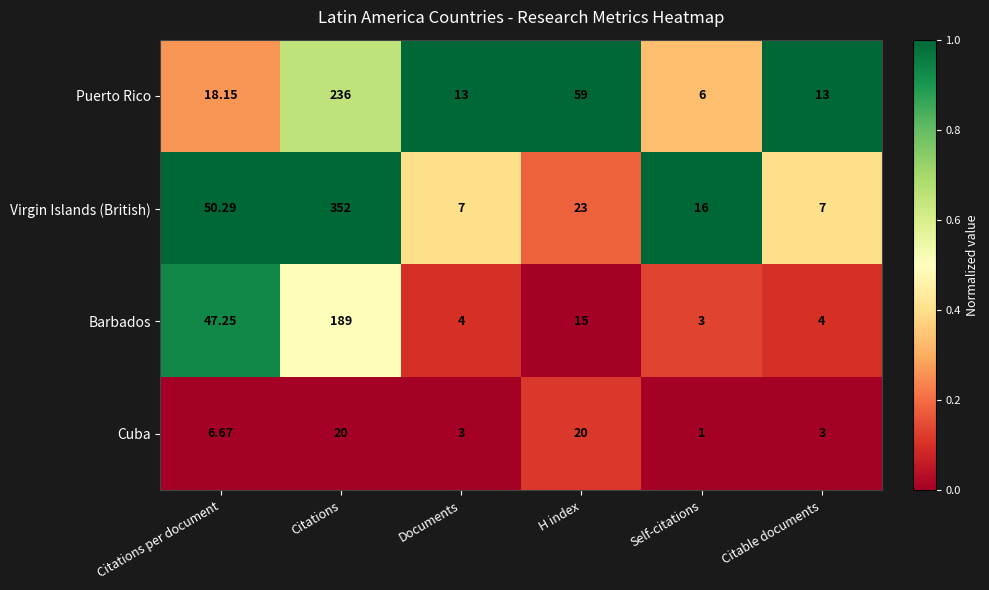

Is the value of Cuba at H index greater than the value of Barbados at Citable documents?

Yes